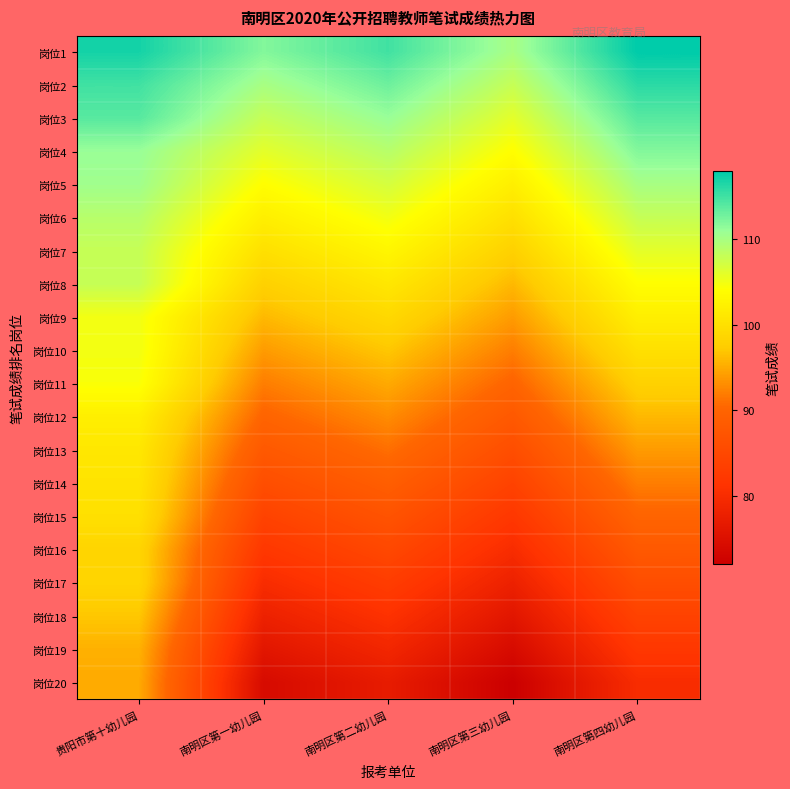

What is the maximum value shown in the chart?

118.0